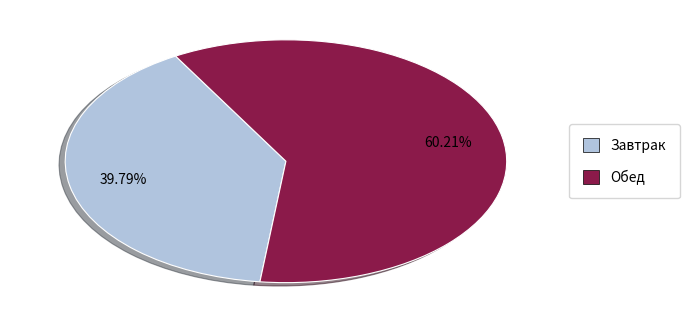

Which slice is the largest?

Обед